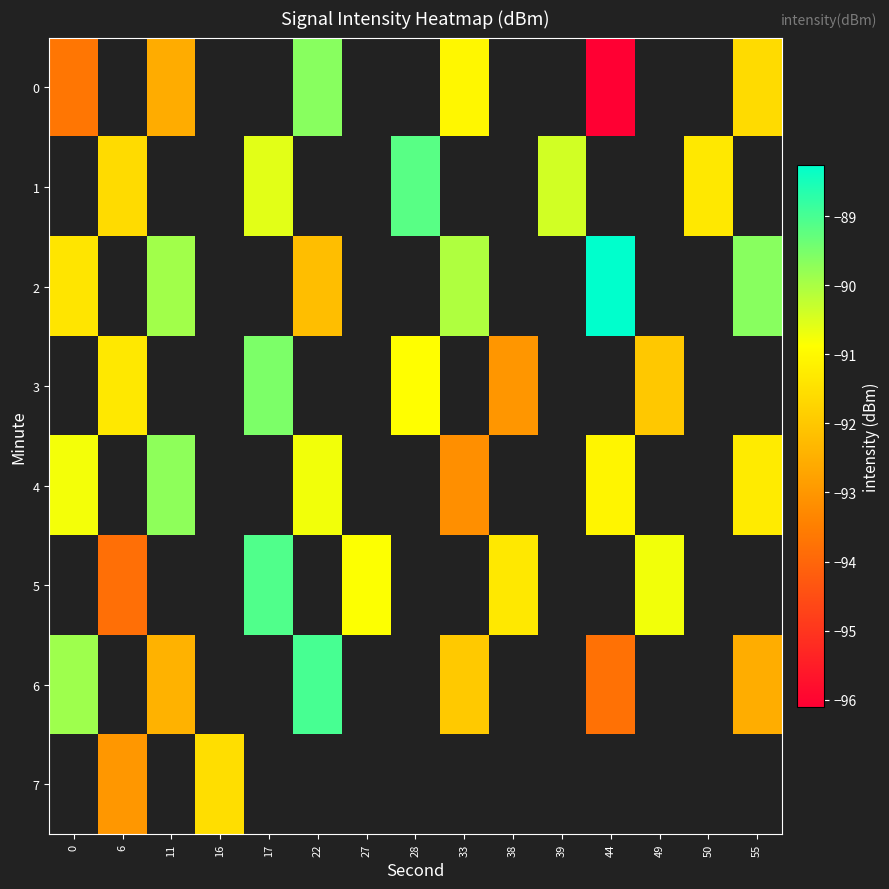

Between 55 and 6, which is larger?

6